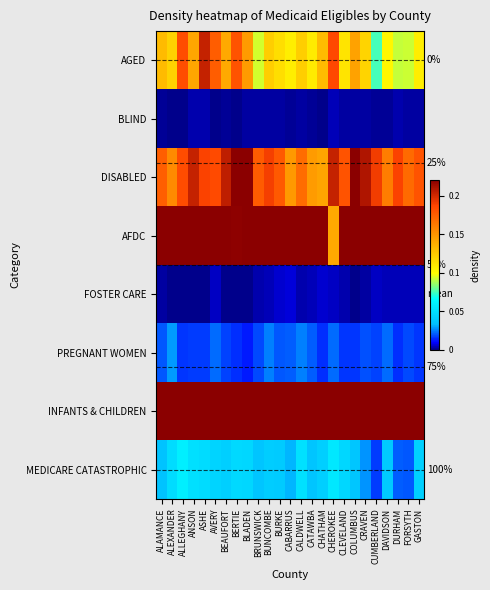

Count the number of categories in the chart.

25